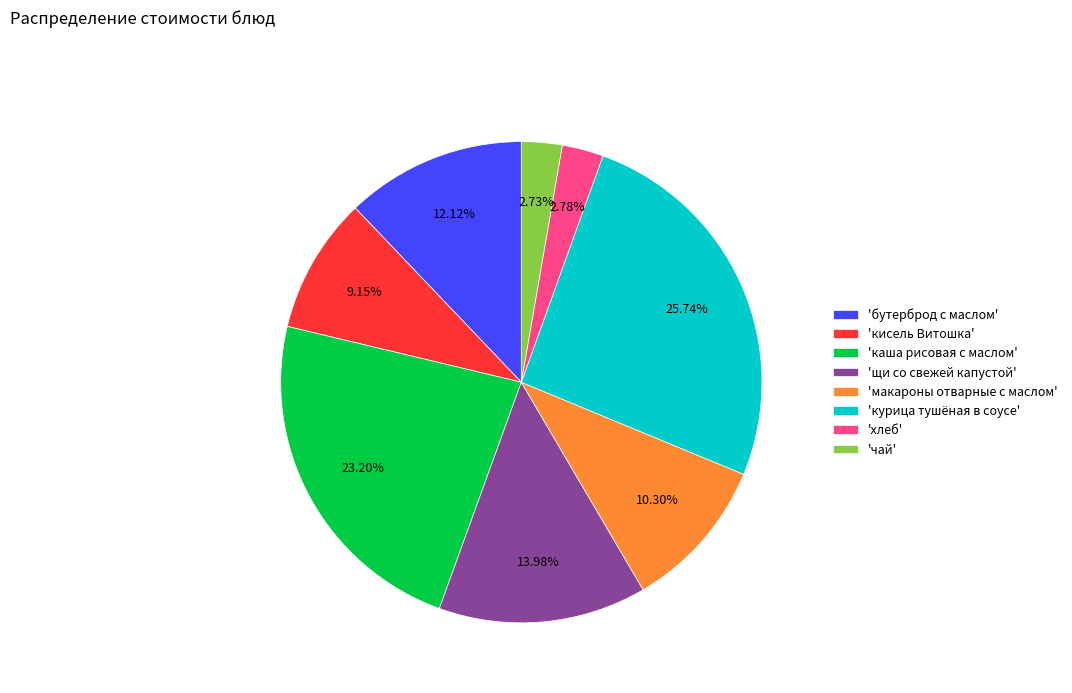

To the nearest percent, what is the difference between the largest and smallest slice percentages?

23%